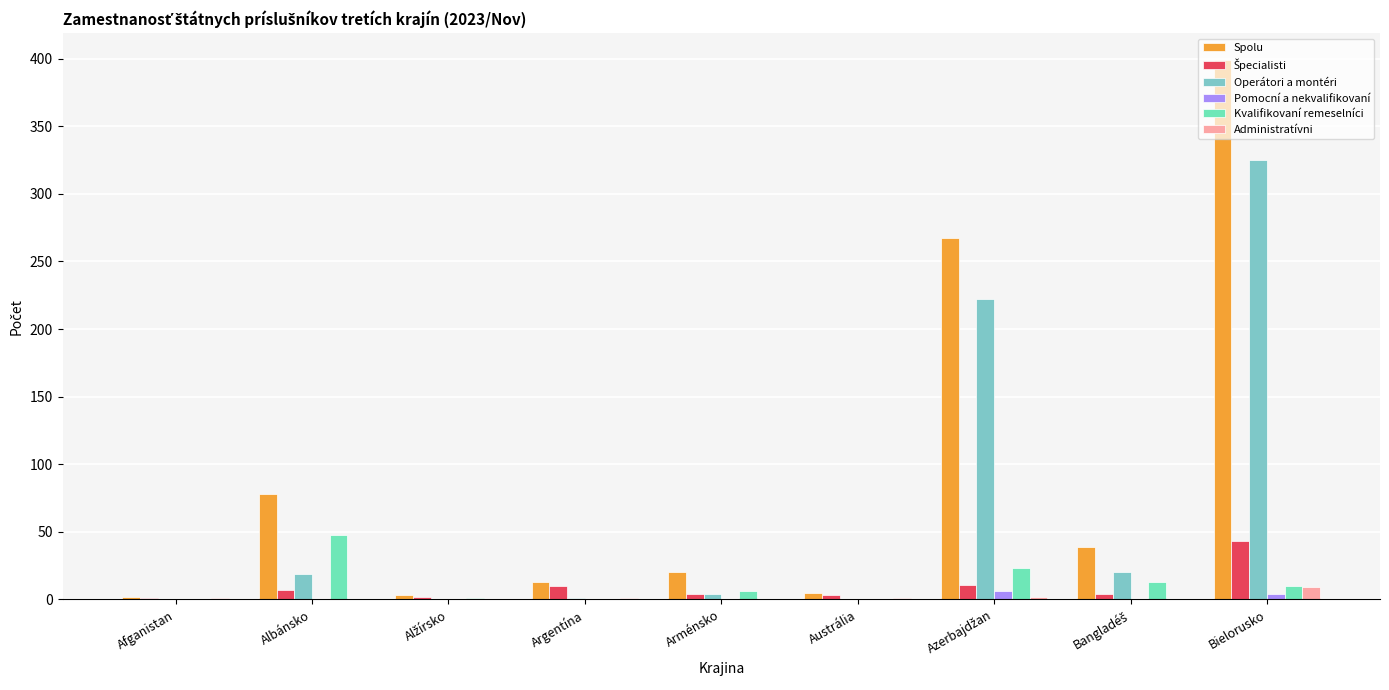

What is the sum of all Pomocní a nekvalifikovaní values?

10